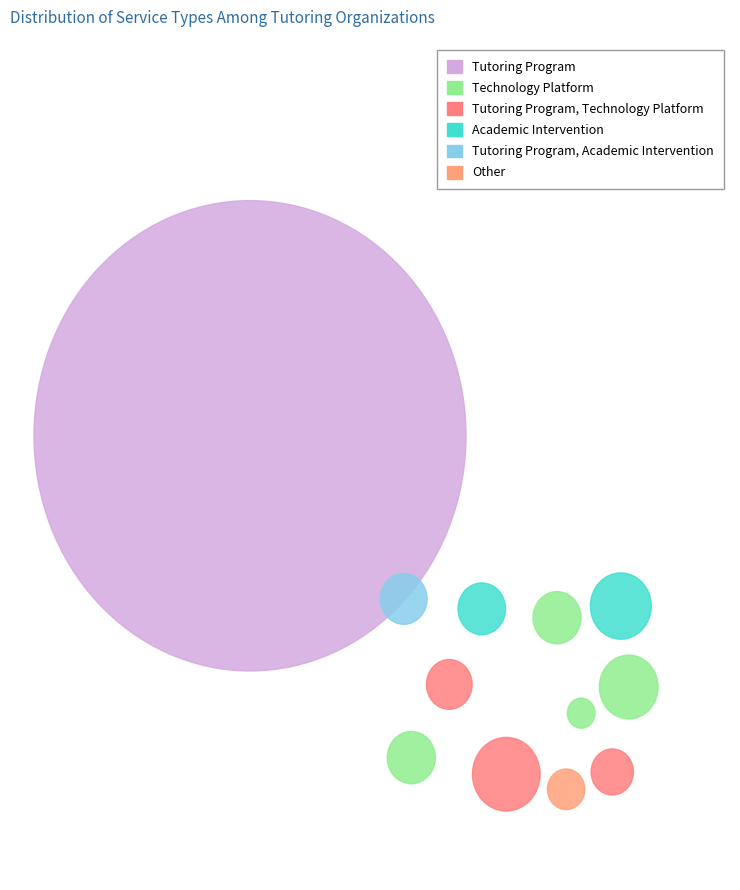

Which category has the biggest portion of the pie?

Tutoring Program